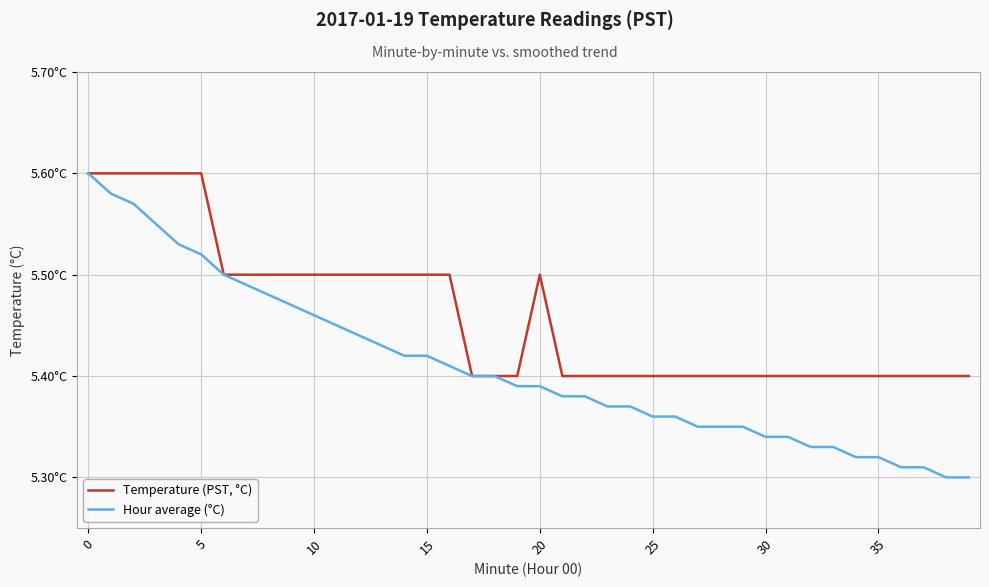

What are all the series names shown in the legend?

Temperature (PST, °C), Hour average (°C)